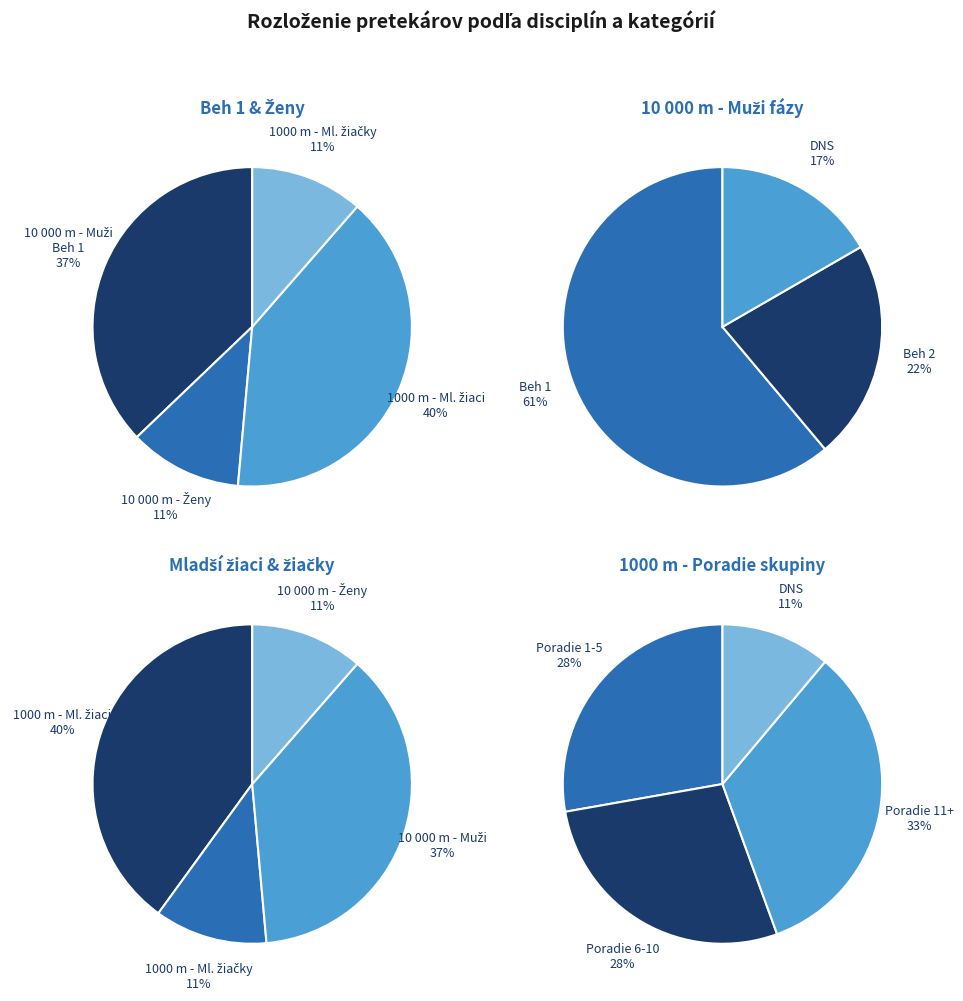

Count the number of slices in the pie.

4